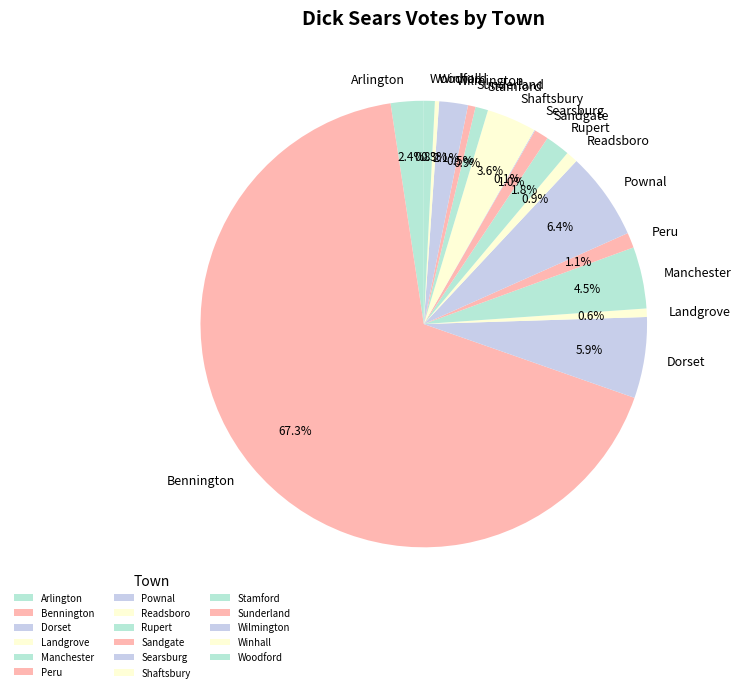

Is the sum of Rupert and Manchester greater than half?

No